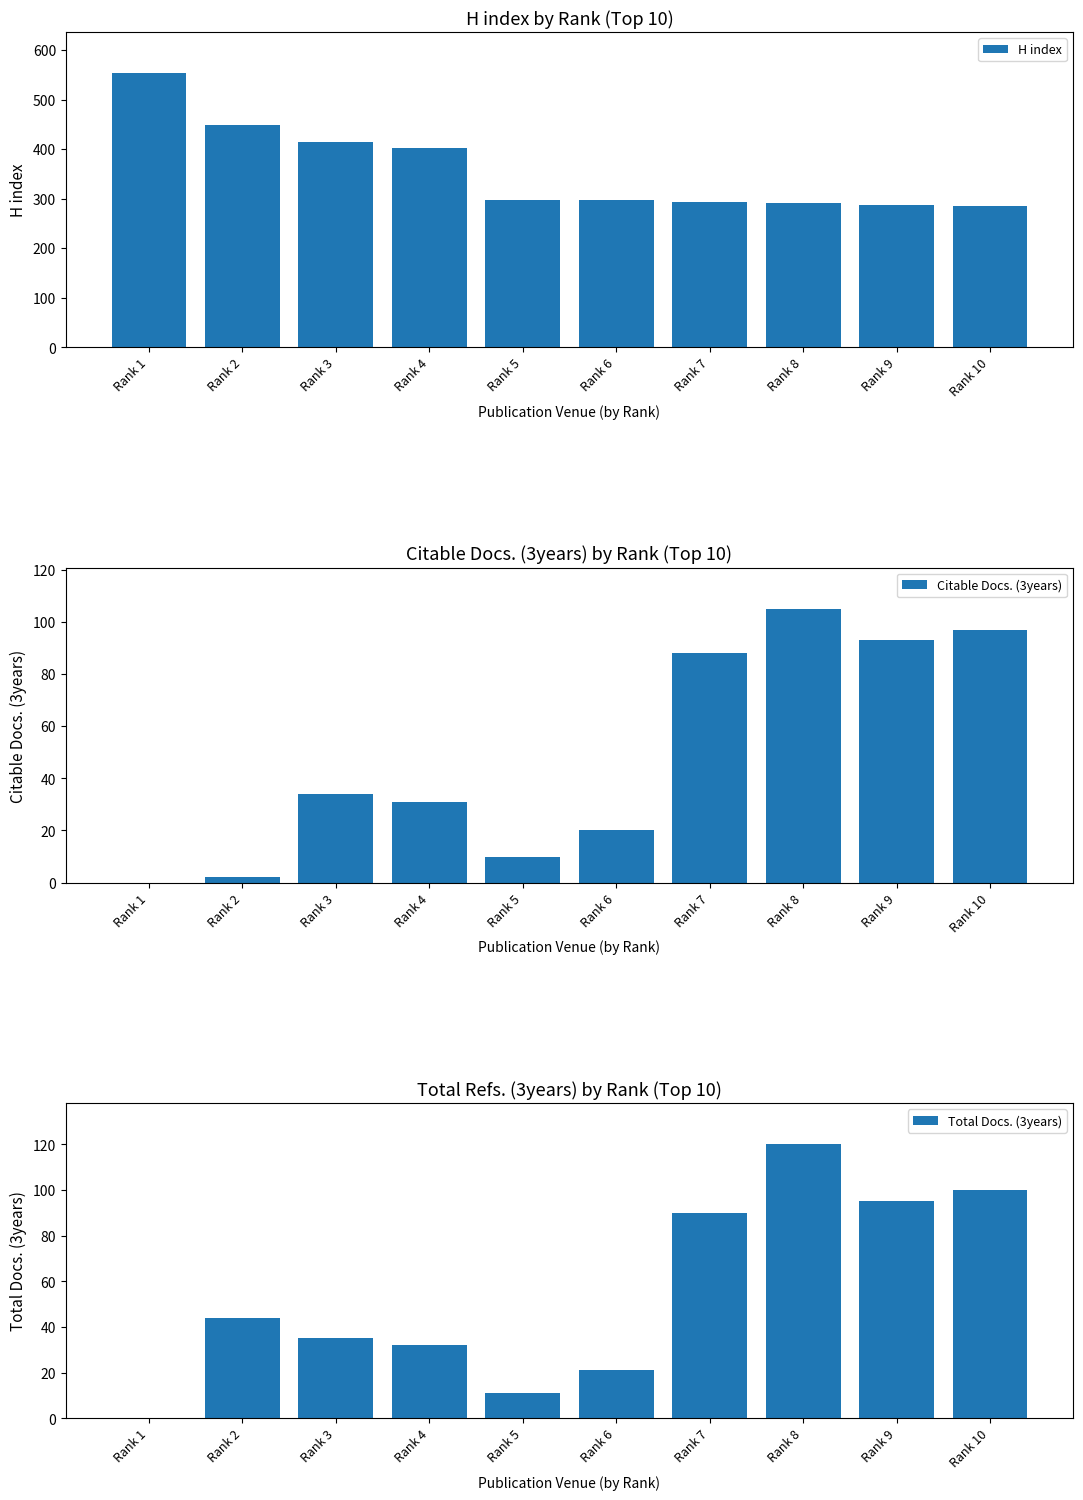

Which label corresponds to the largest value in the chart?

Rank 1